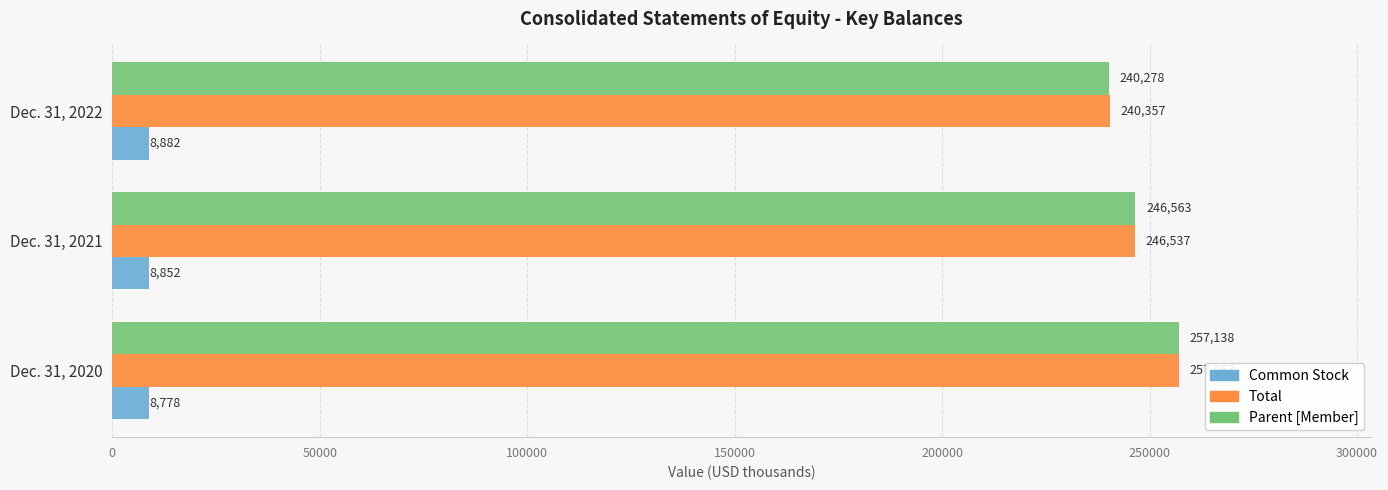

List the labels in order of Parent [Member] value, largest first.

Dec. 31, 2020, Dec. 31, 2021, Dec. 31, 2022